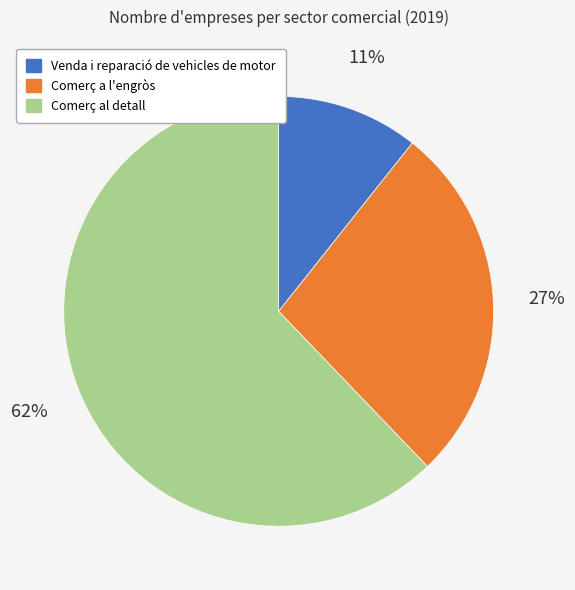

To the nearest percent, what is the average slice percentage?

33%